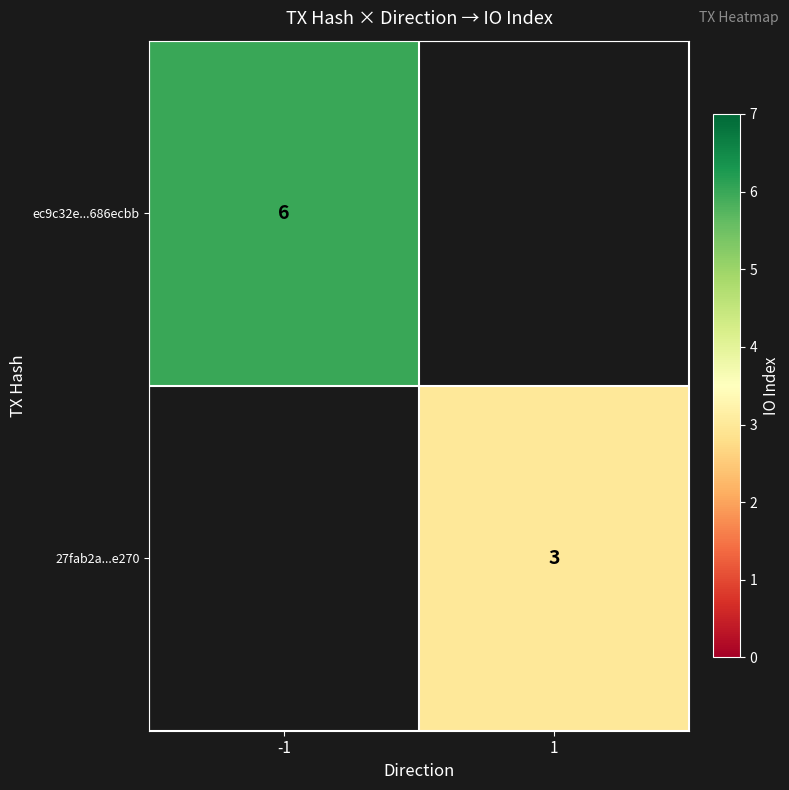

True or false: ec9c32e...686ecbb has a value of 8 at -1.

False